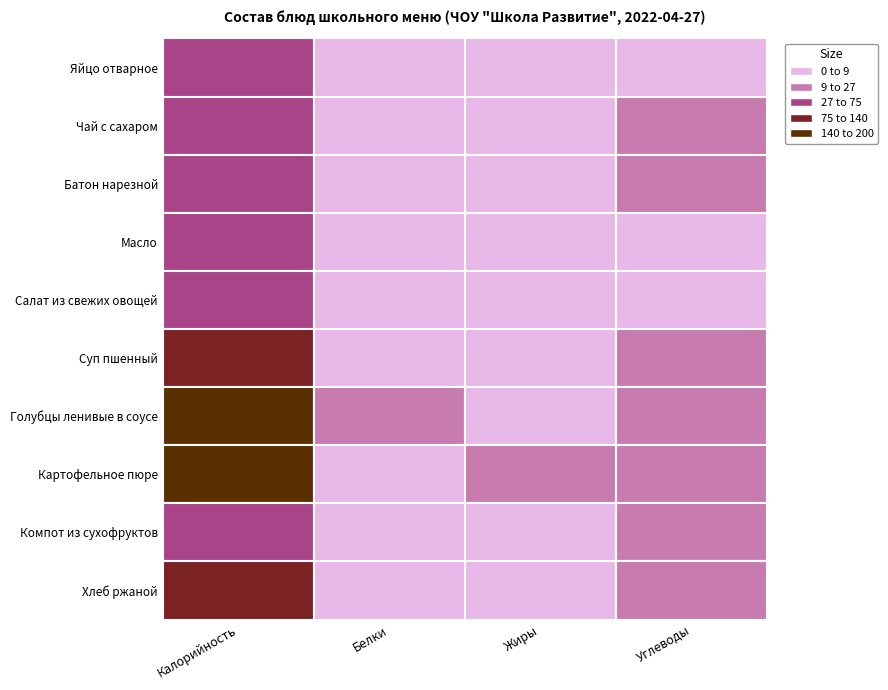

Rank the series at Жиры from lowest to highest value.

Чай с сахаром, Компот из сухофруктов, Батон нарезной, Хлеб ржаной, Суп пшенный, Салат из свежих овощей, Яйцо отварное, Масло, Голубцы ленивые в соусе, Картофельное пюре